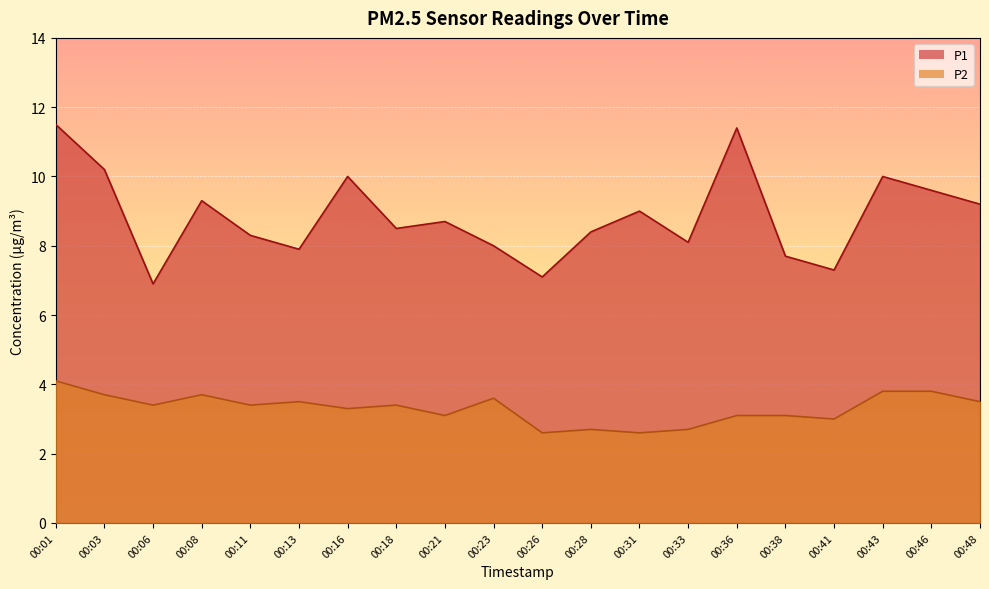

What is the difference between the highest and lowest values at 00:33?

5.4